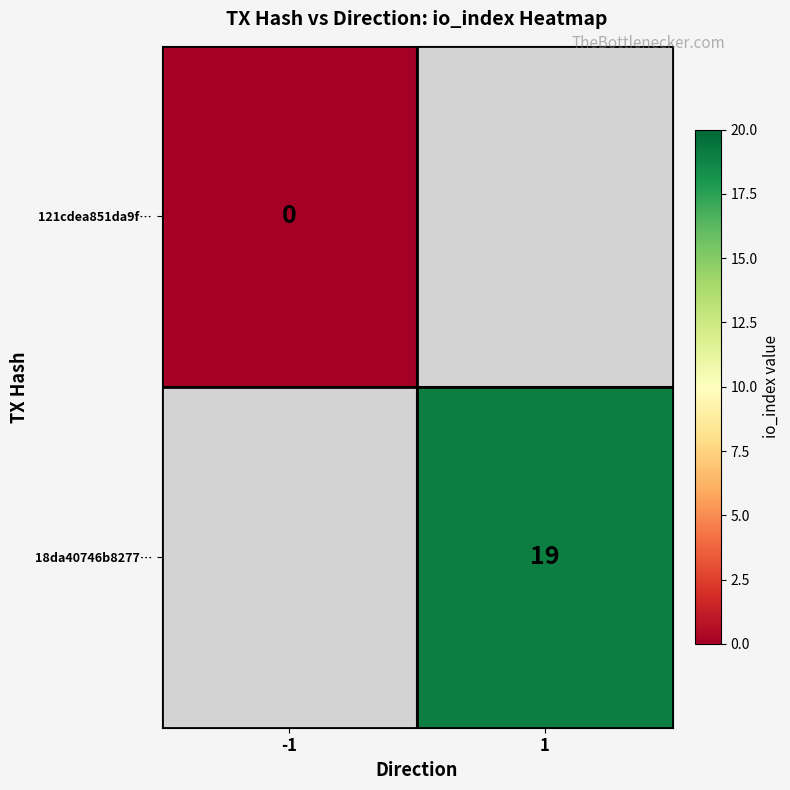

The 18da40746b8277… series shows 19 at 1. True or false?

True